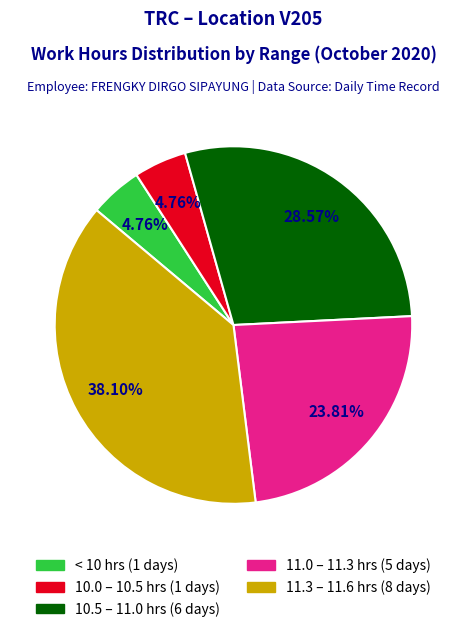

Count the number of slices in the pie.

5